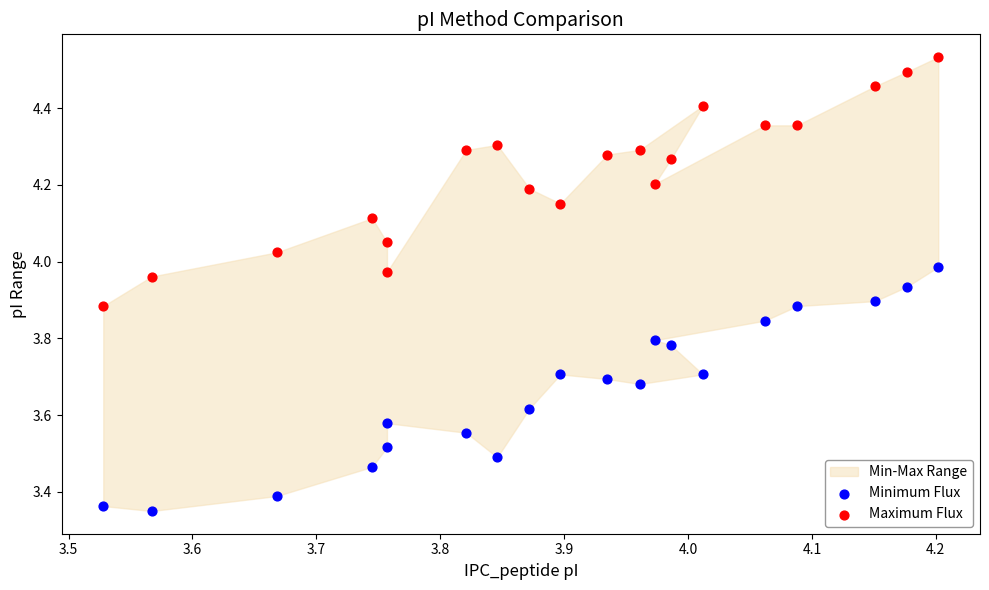

Which series contains the highest Y value?

Maximum Flux